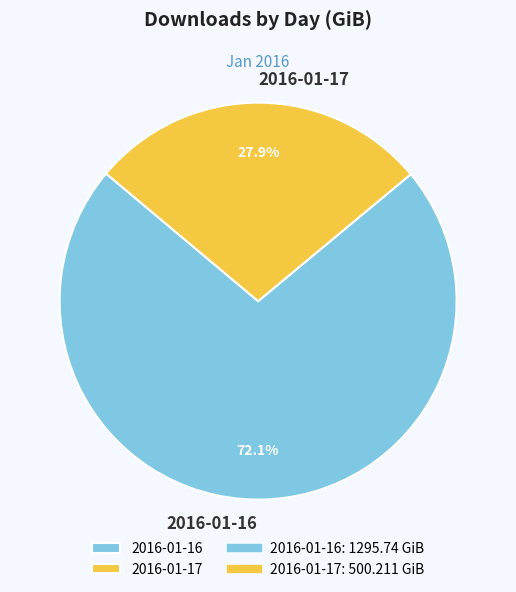

Approximately how many times larger is the value at 2016-01-17 compared to 2016-01-16?

0.4